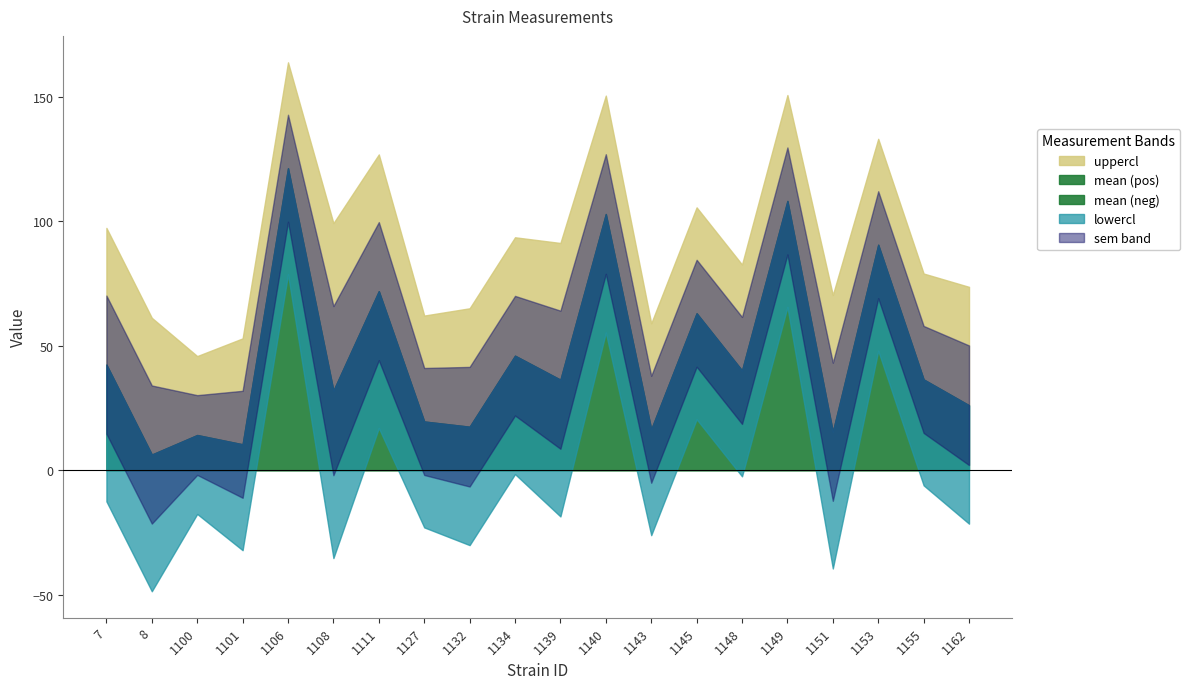

Reading right to left, extract all data points from this chart.

mean: 26.2	36.5	90.7	15.5	108.2	40.2	63.1	16.5	103.0	36.4	46.1	17.6	19.7	72.0	32.0	121.4	10.5	14.2	6.4	42.5
uppercl: 73.7	79.1	133.2	70.5	150.8	82.7	105.7	59.1	150.6	91.4	93.6	65.1	62.2	126.9	99.3	163.9	53.0	45.9	61.3	97.4
lowercl: -21.4	-6.0	48.1	-39.4	65.7	-2.4	20.6	-26.0	55.4	-18.5	-1.5	-30.0	-22.9	17.1	-35.2	78.8	-32.1	-17.5	-48.6	-12.4
sem: 24.0	21.5	21.5	27.7	21.5	21.5	21.5	21.5	24.0	27.7	24.0	24.0	21.5	27.7	34.0	21.5	21.5	16.0	27.7	27.7